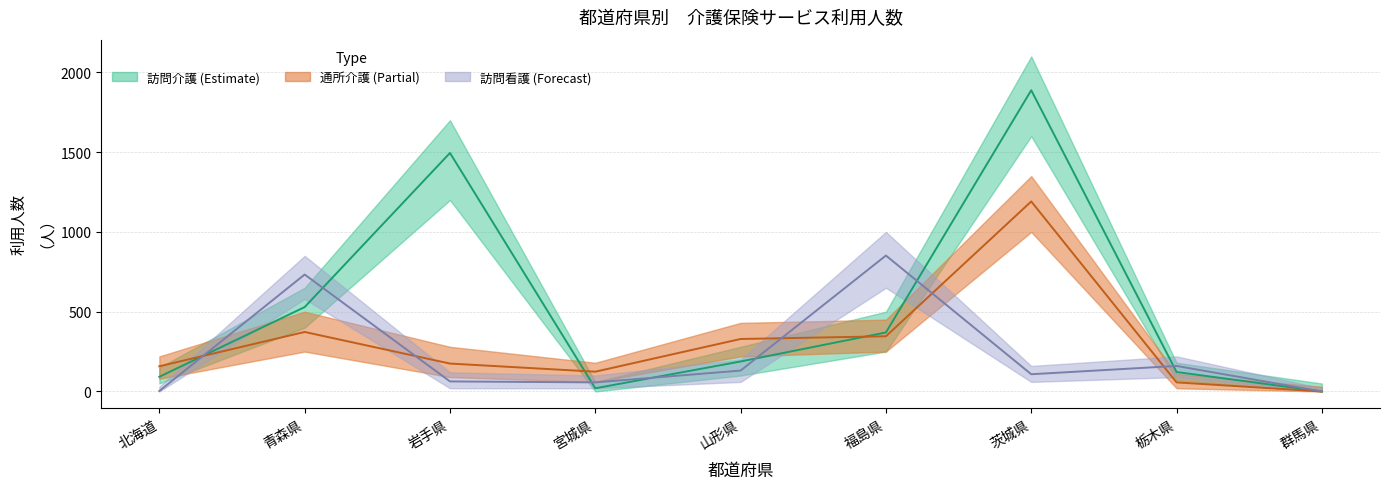

The value of 通所介護 at 栃木県 is 57. True or false?

True